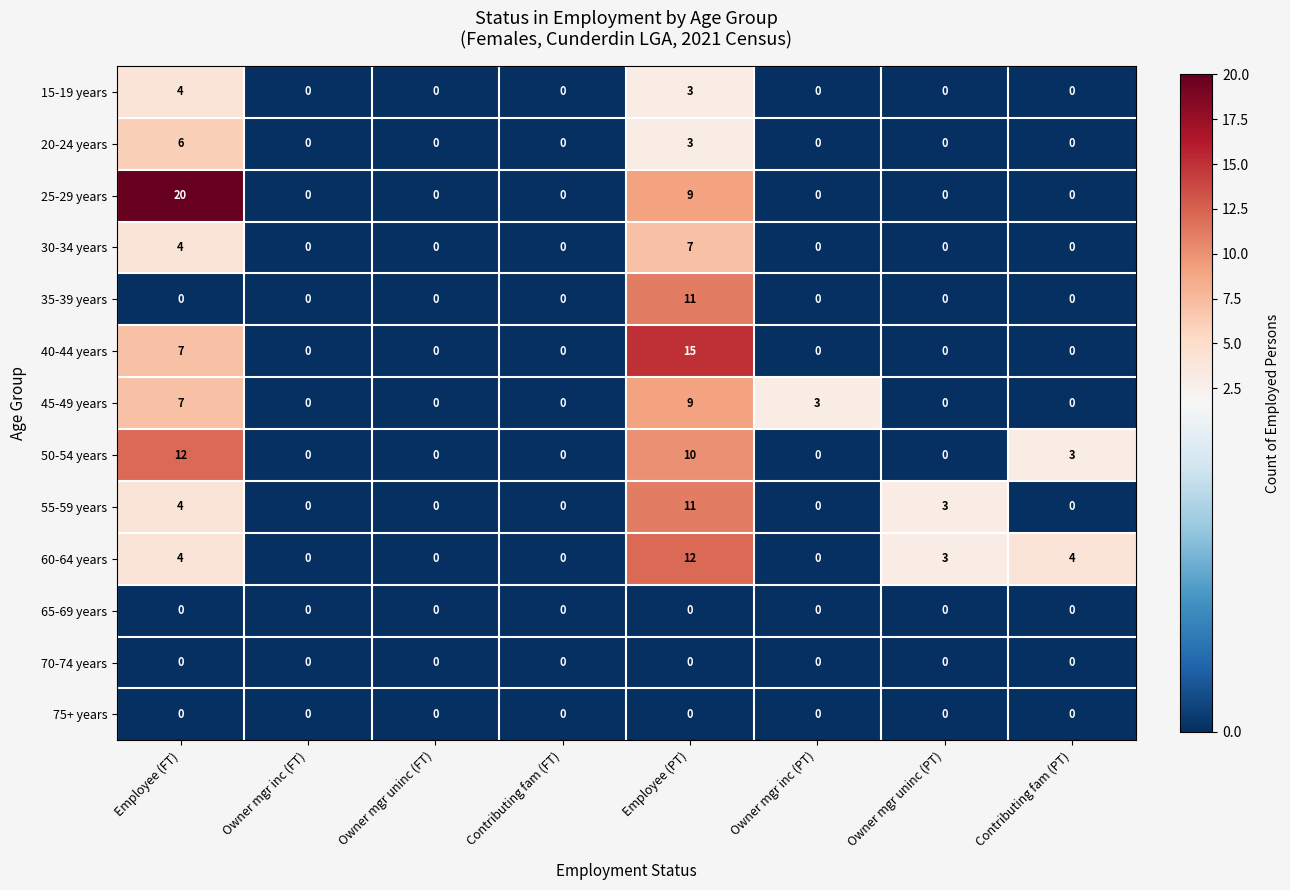

Which series has the widest spread of values?

25-29 years